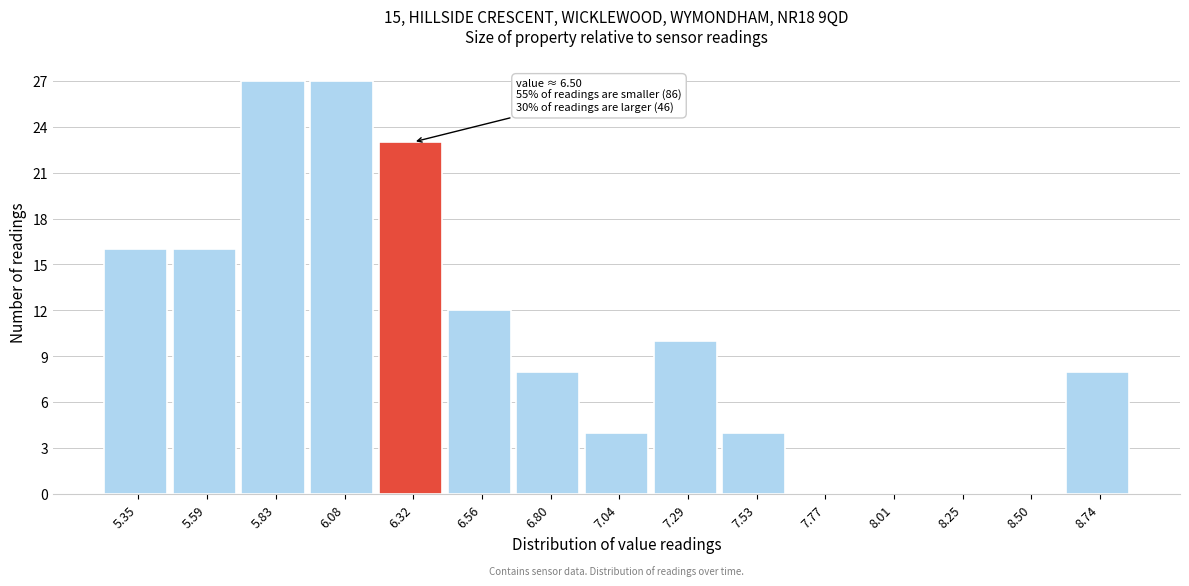

Reading left to right, transcribe all the data shown in this chart.

5.35=16	5.59=16	5.83=27	6.08=27	6.32=23	6.56=12	6.80=8	7.04=4	7.29=10	7.53=4	7.77=0	8.01=0	8.25=0	8.50=0	8.74=8